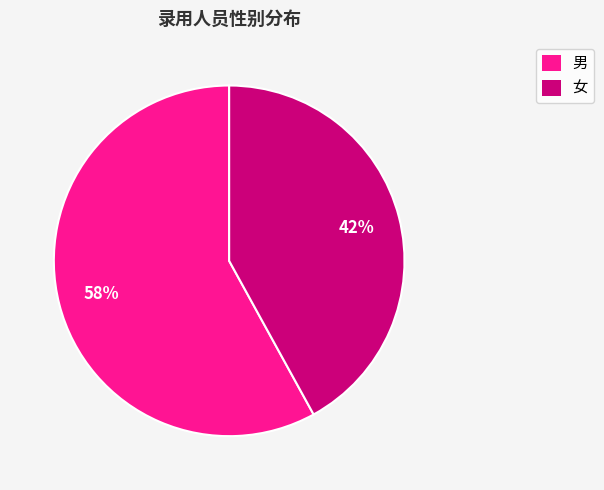

What is the ratio of the value at 女 to the value at 男?

0.7